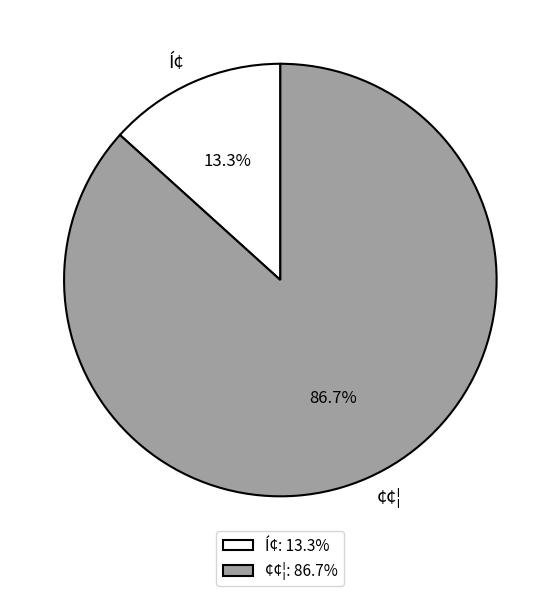

Count the number of slices in the pie.

2